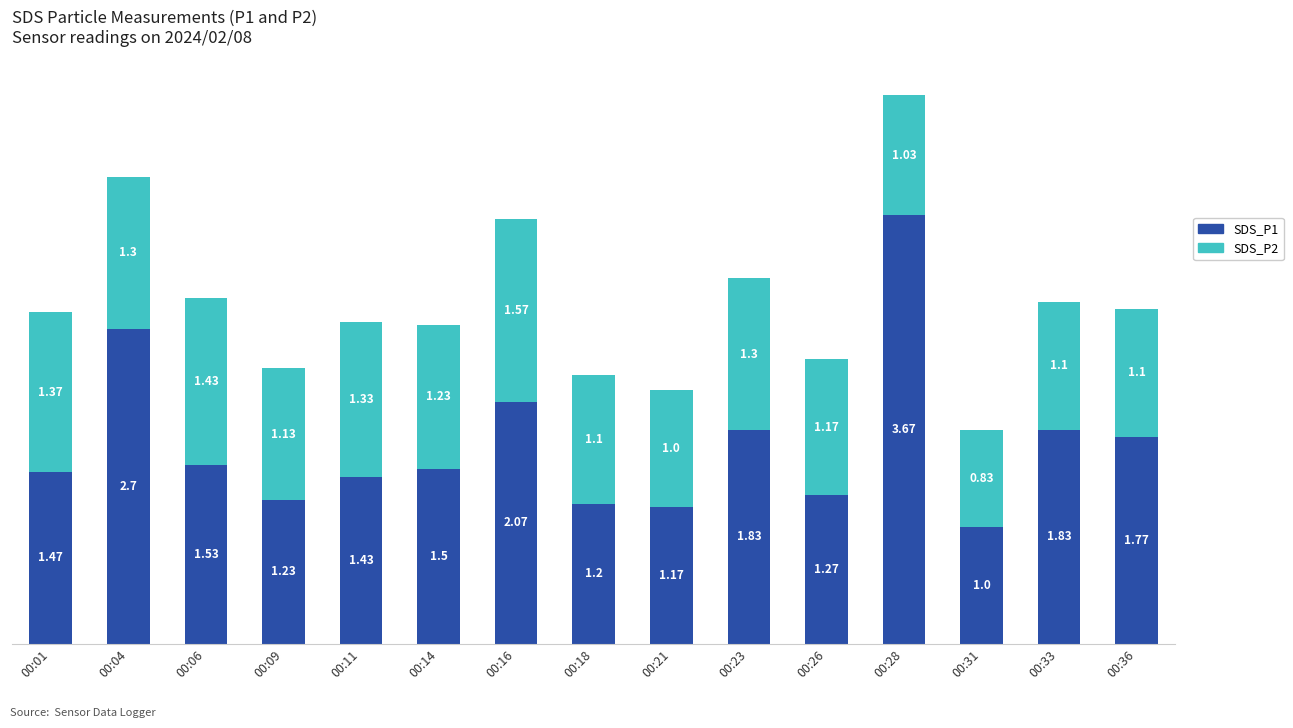

What is the difference between the second highest and second lowest values in the SDS_P1 series?

1.5